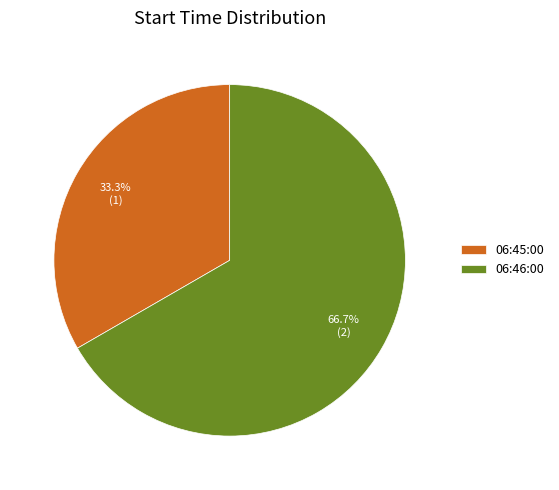

Which slice is the smallest?

06:45:00